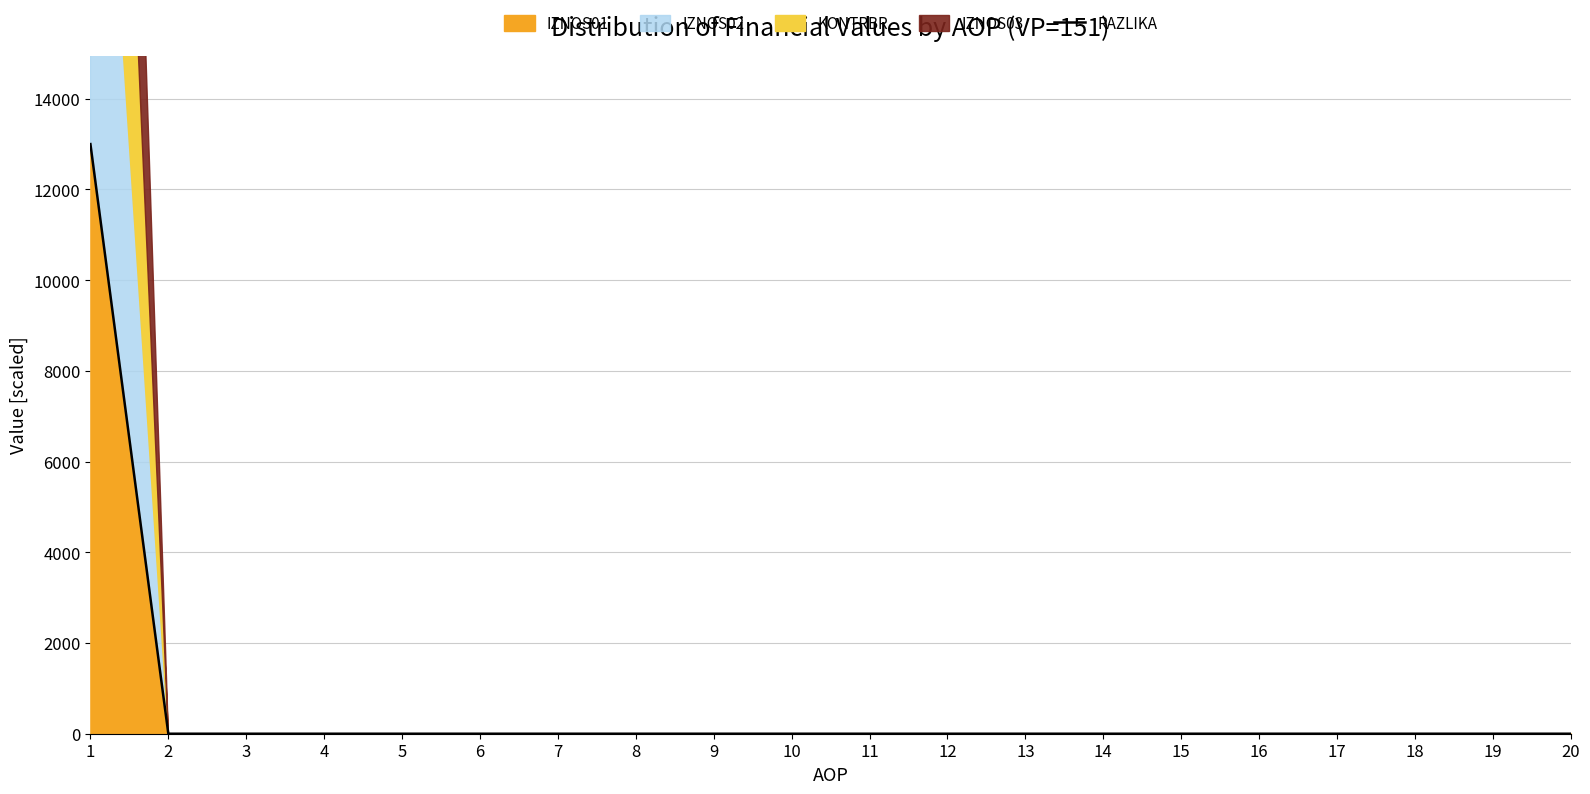

Reading left to right, extract all data points from this chart.

1=13000	2=0	3=0	4=0	5=0	6=0	7=0	8=0	9=0	10=0	11=0	12=0	13=0	14=0	15=0	16=0	17=0	18=0	19=0	20=0